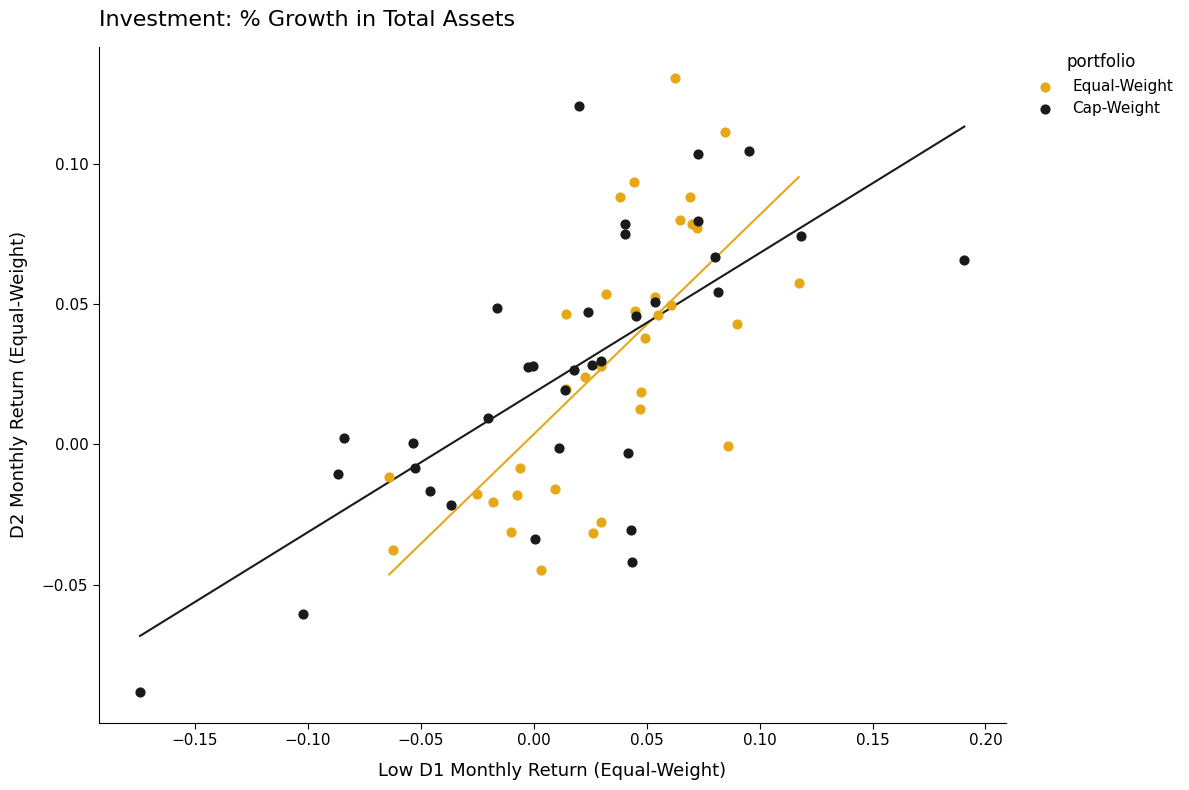

What are all the series names shown in the legend?

Equal-Weight, Cap-Weight